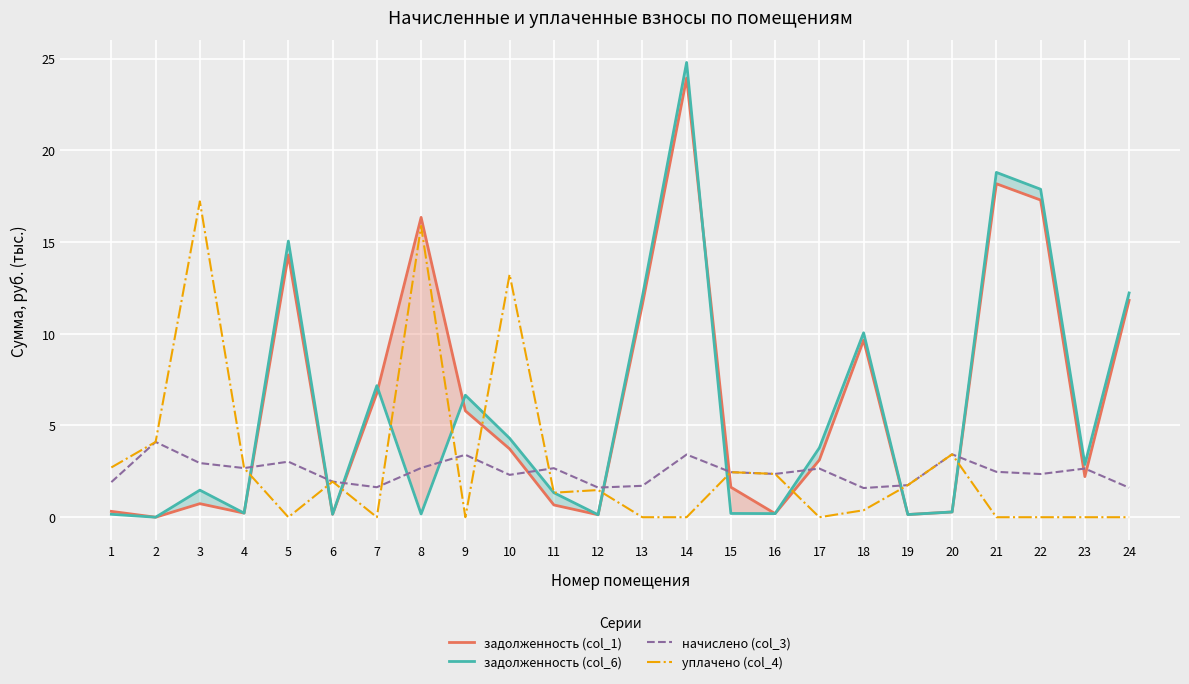

How many values in the начислено (col_3) series are below 2?

8